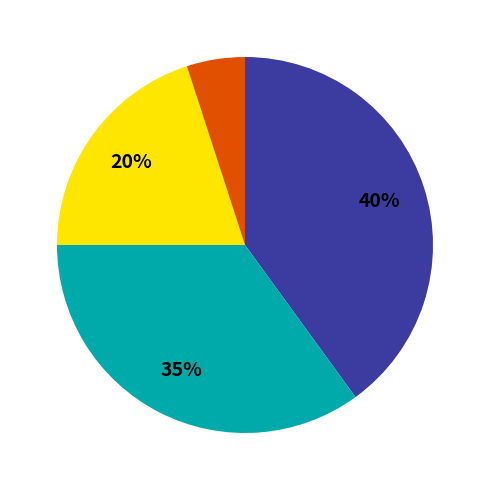

Does any single category account for the majority?

No